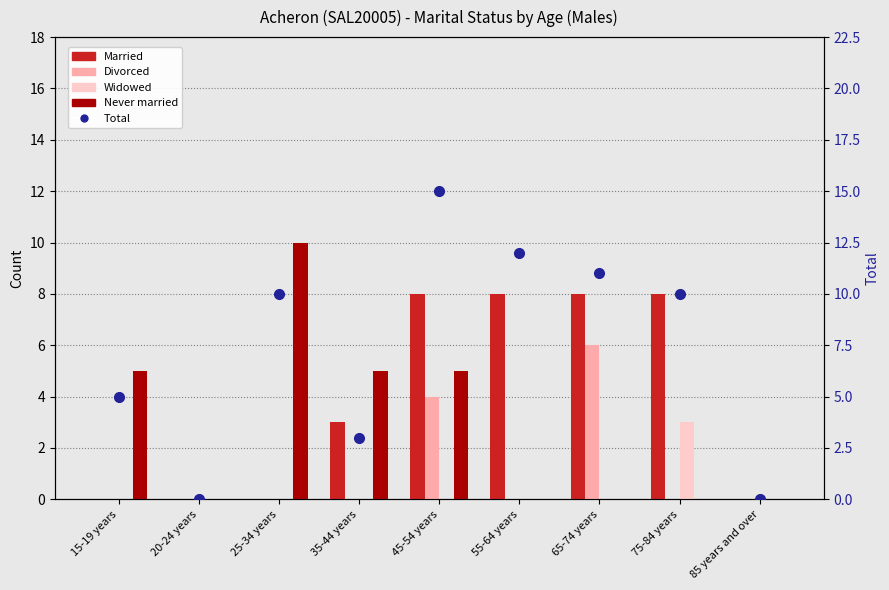

What is the difference between the highest and lowest values at 15-19 years?

5